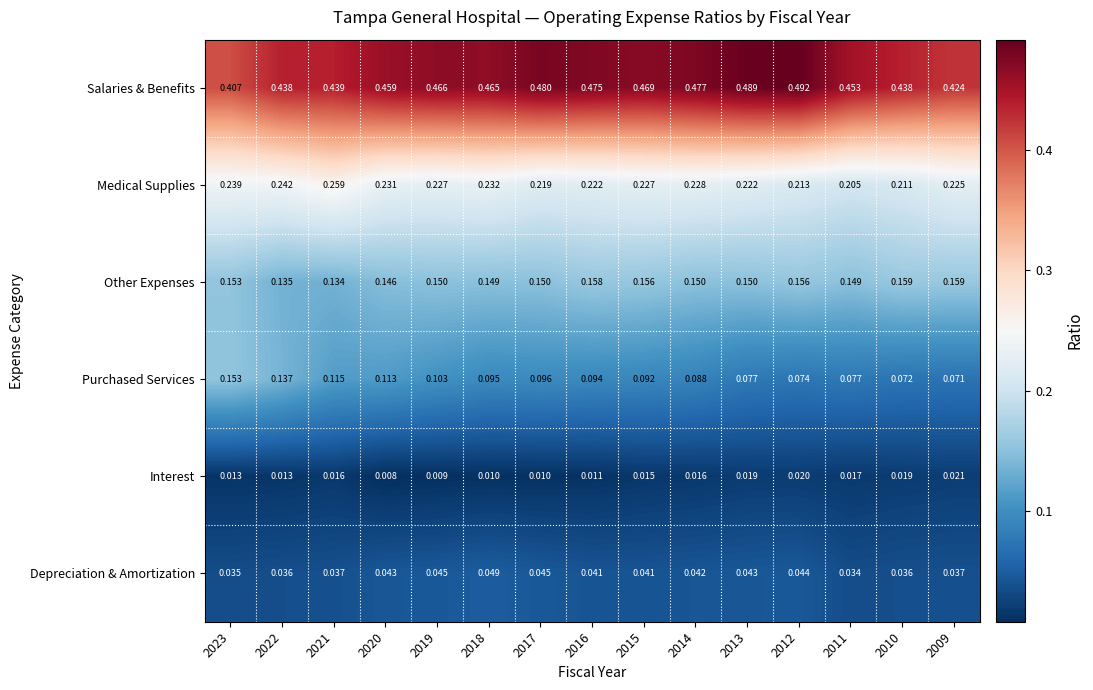

Which series has the largest total across all categories?

Salaries & Benefits